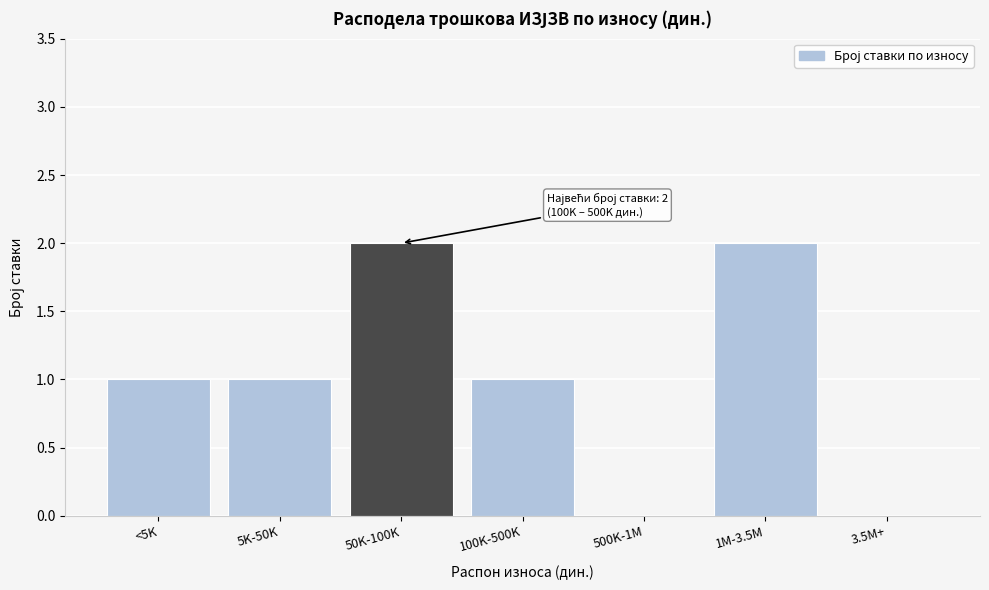

Reading left to right, what are all the values shown in this chart?

<5K=1	5K-50K=1	50K-100K=2	100K-500K=1	500K-1M=0	1M-3.5M=2	3.5M+=0